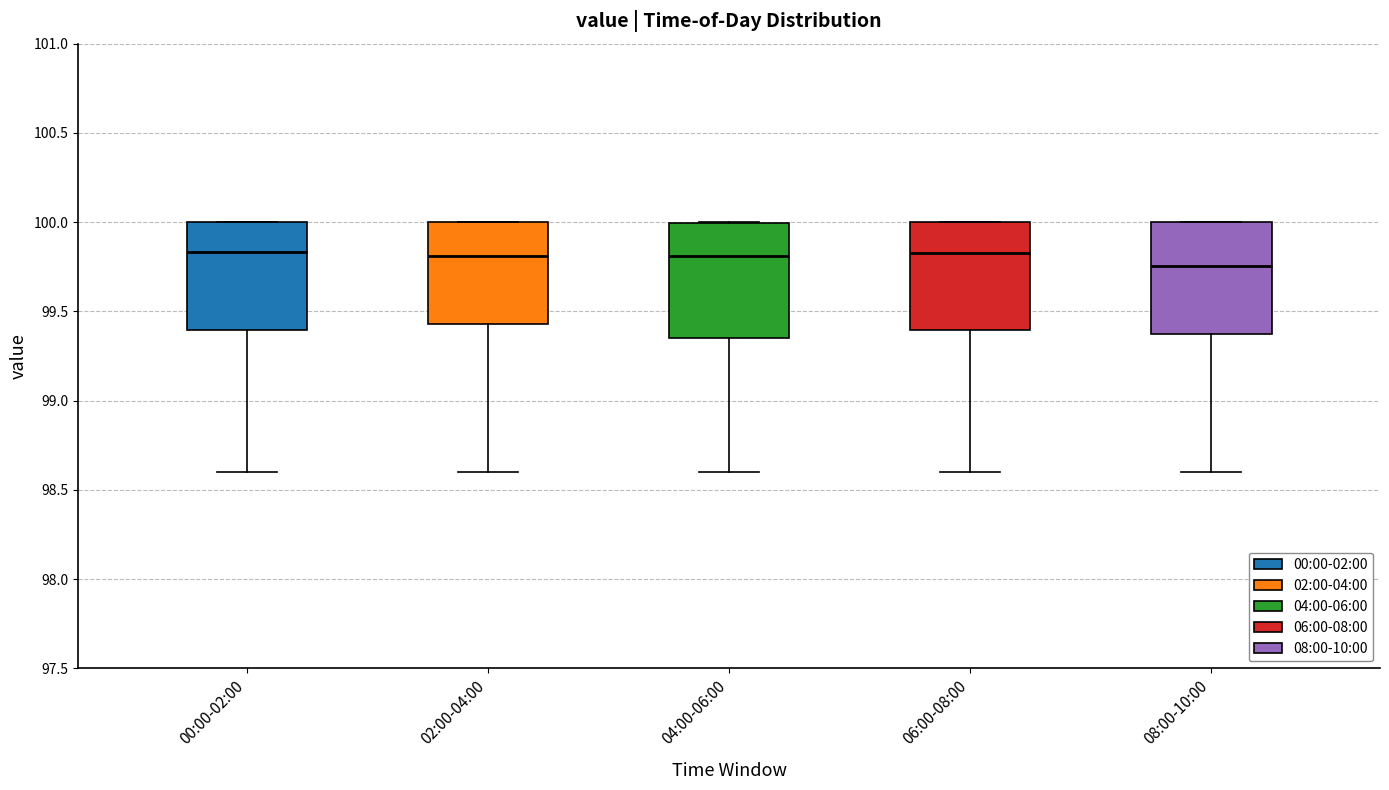

Reading left to right, transcribe this box plot: for each box, give where its median line is, the range the box spans, and where its two whiskers end, as read against the y-axis. The values are not printed on the chart, so give them approximately, as read against the axis.

00:00-02:00: median 99.85, box 99.40 to 100.00, whiskers 98.60 to 100.00
02:00-04:00: median 99.80, box 99.45 to 100.00, whiskers 98.60 to 100.00
04:00-06:00: median 99.80, box 99.35 to 100.00, whiskers 98.60 to 100.00
06:00-08:00: median 99.85, box 99.40 to 100.00, whiskers 98.60 to 100.00
08:00-10:00: median 99.75, box 99.35 to 100.00, whiskers 98.60 to 100.00